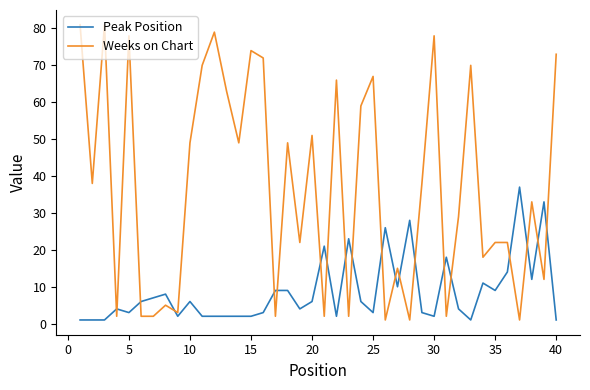

What is the difference between the second highest and second lowest values in the Peak Position series?

32